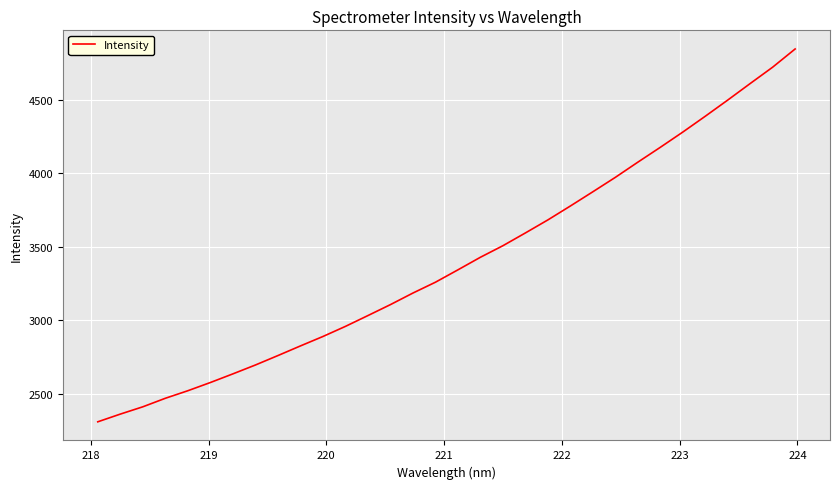

What is the difference between the maximum and minimum values?

2535.8